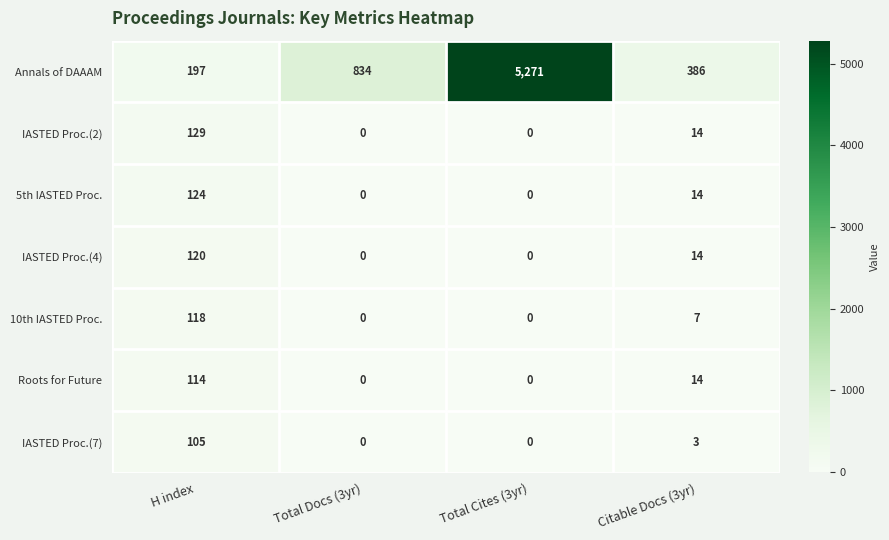

What is the maximum value shown in the chart?

5271